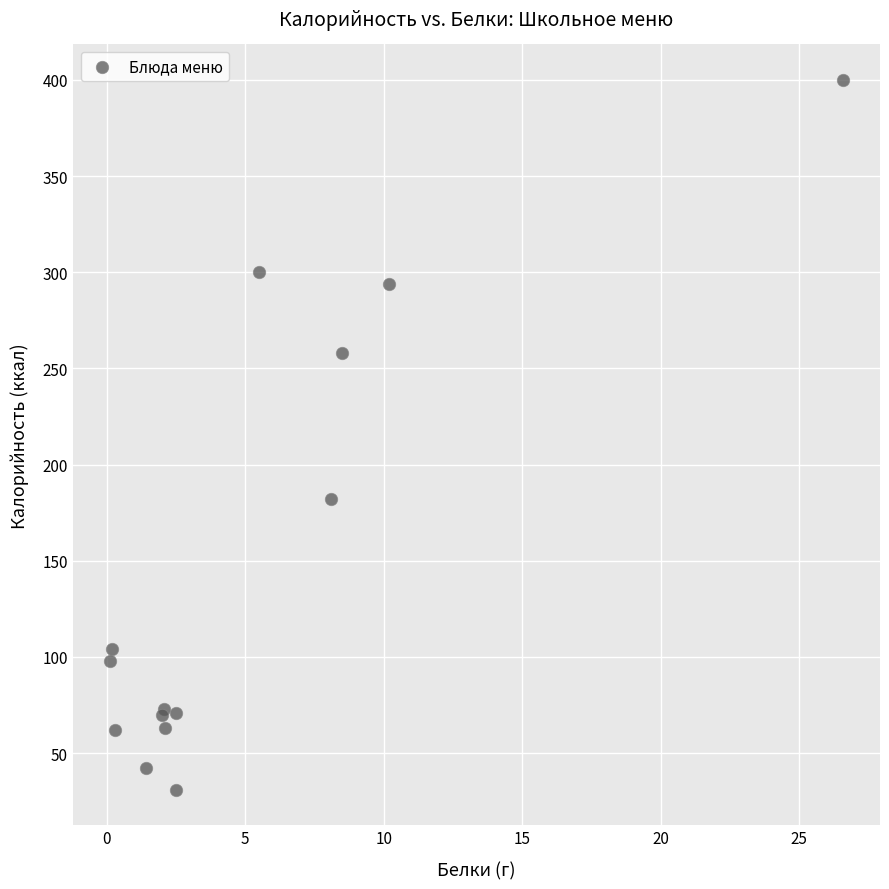

What Y value in the scatter plot is closest to 215?

182.0